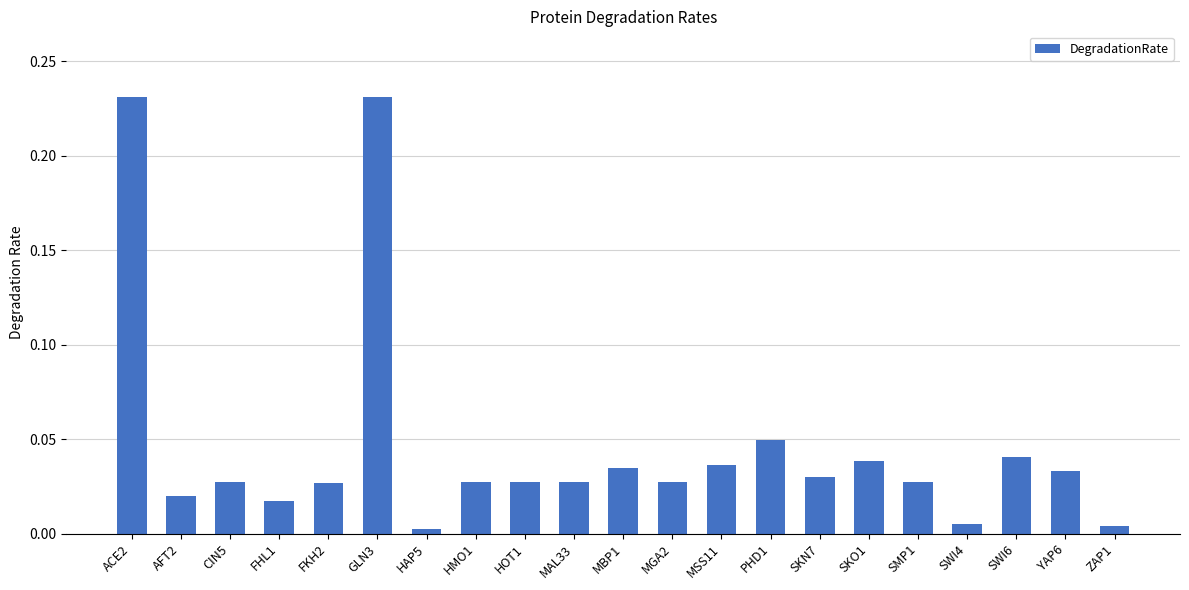

The value at SWI4 is 0.0. True or false?

True